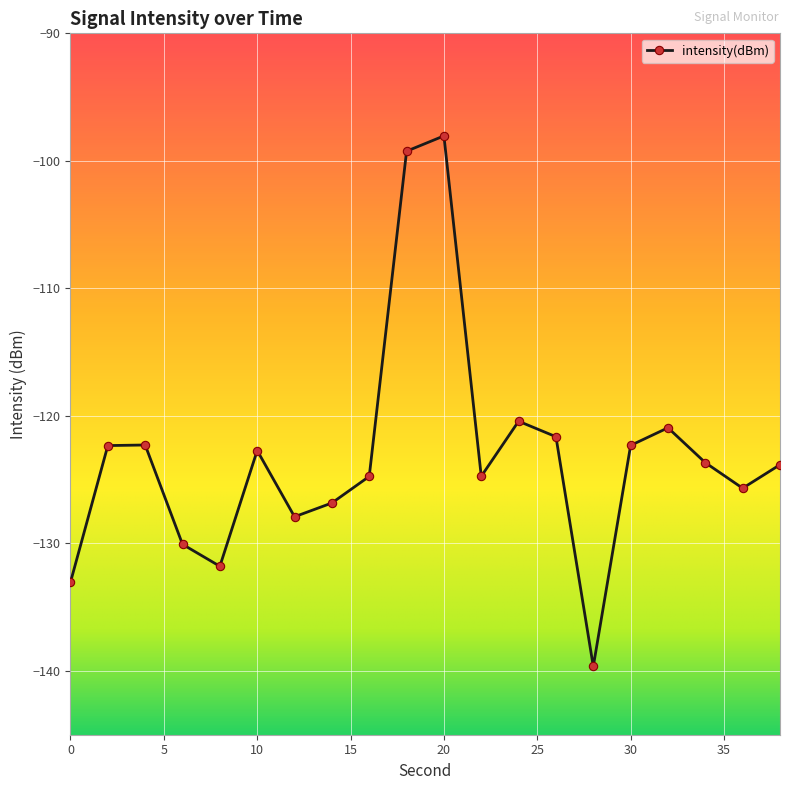

What is the value of the 16th point from the left?

-122.3